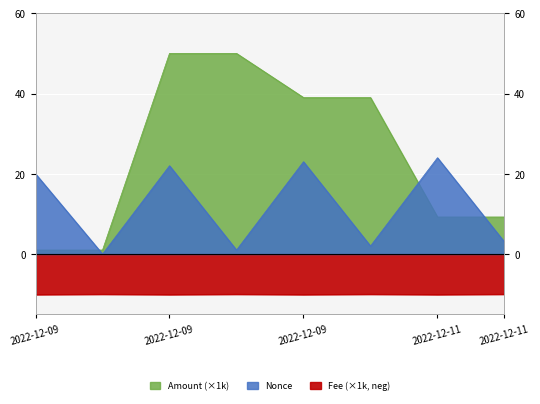

What position from the right is 2022-12-09 19:15?

4